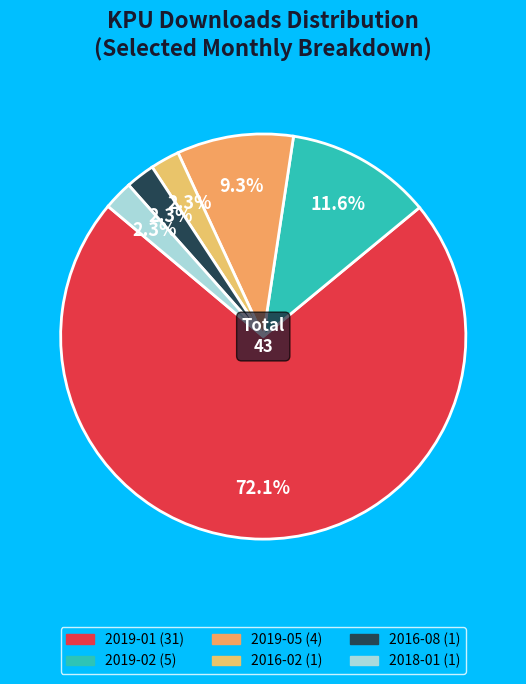

Rank the categories by value from lowest to highest.

2016-02, 2016-08, 2018-01, 2019-05, 2019-02, 2019-01